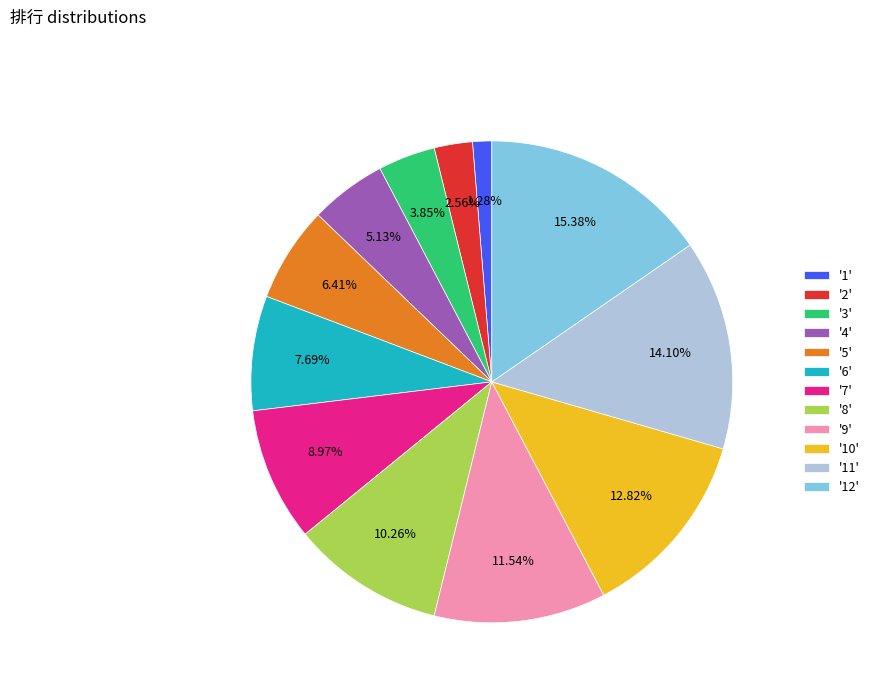

Is '11' the majority of the pie?

No